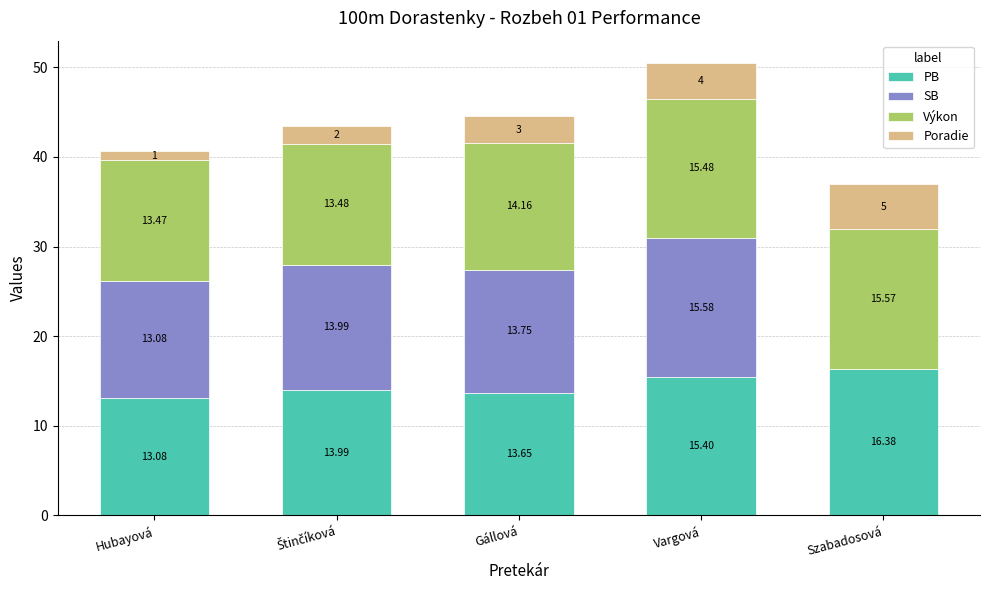

At which category is the sum across all series the highest?

Vargová